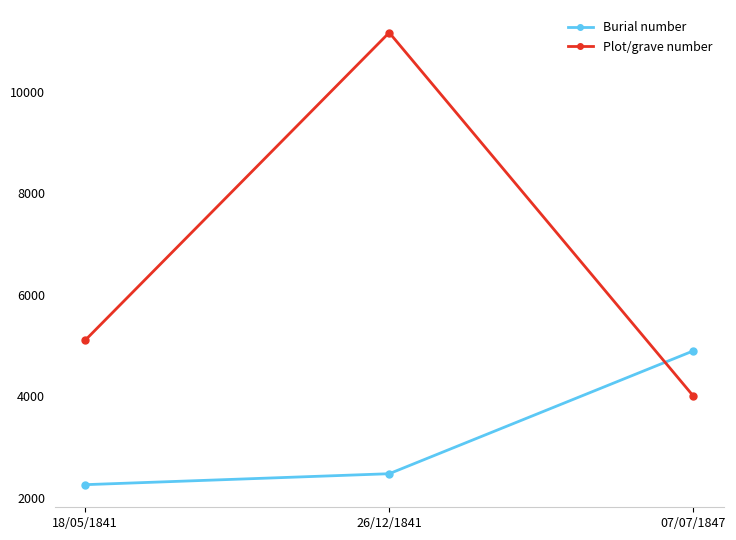

Count the Plot/grave number values in the range 4006 to 11168.

3